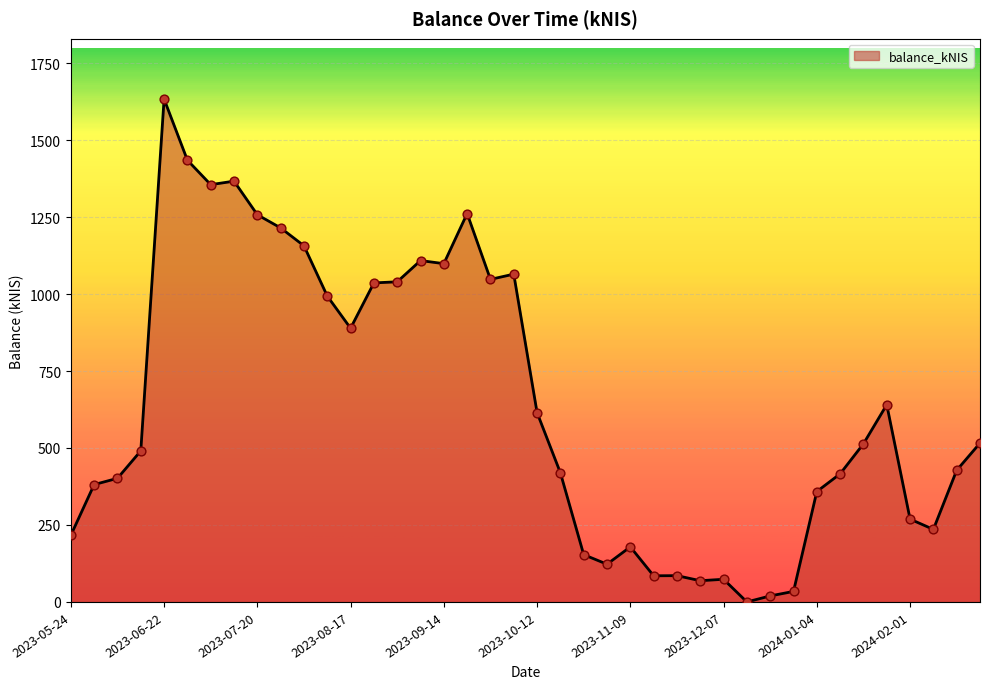

What is the maximum value shown in the chart?

1633.2